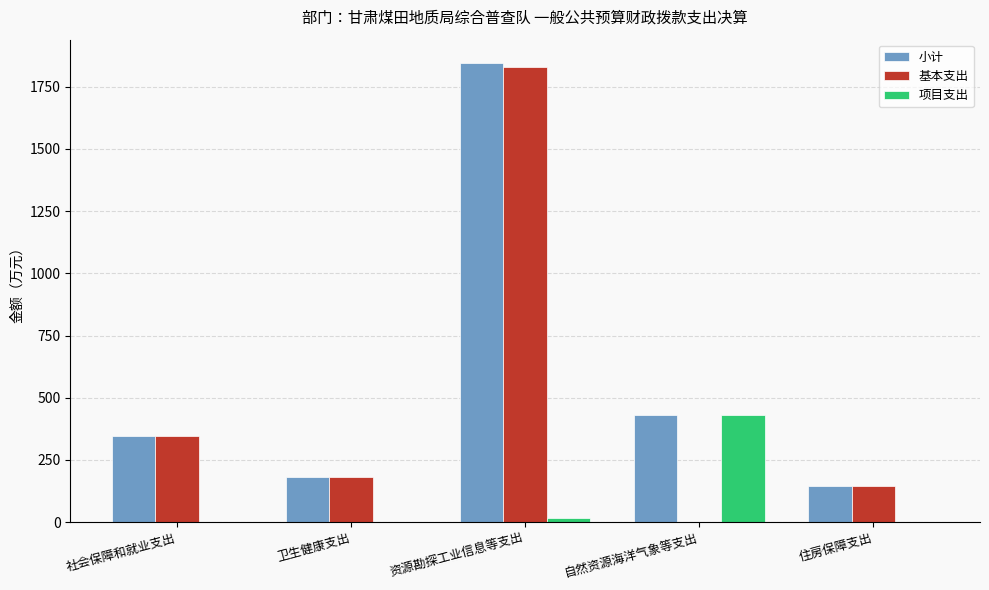

The 项目支出 series shows 0.0 at 住房保障支出. True or false?

True